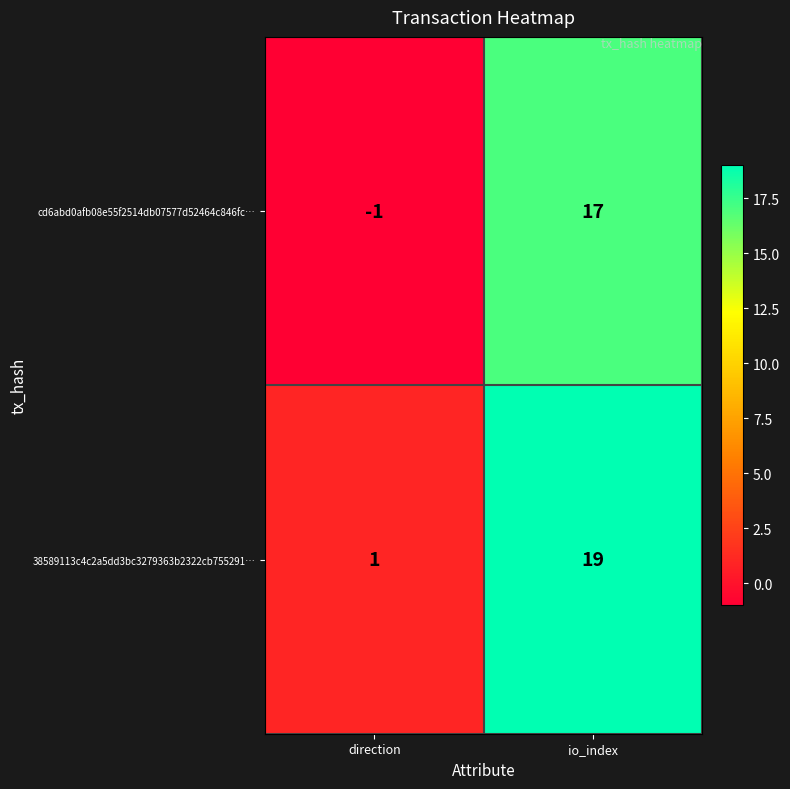

True or false: cd6abd0afb08e55f2514db07577d52464c846fc… has a value of 30 at io_index.

False